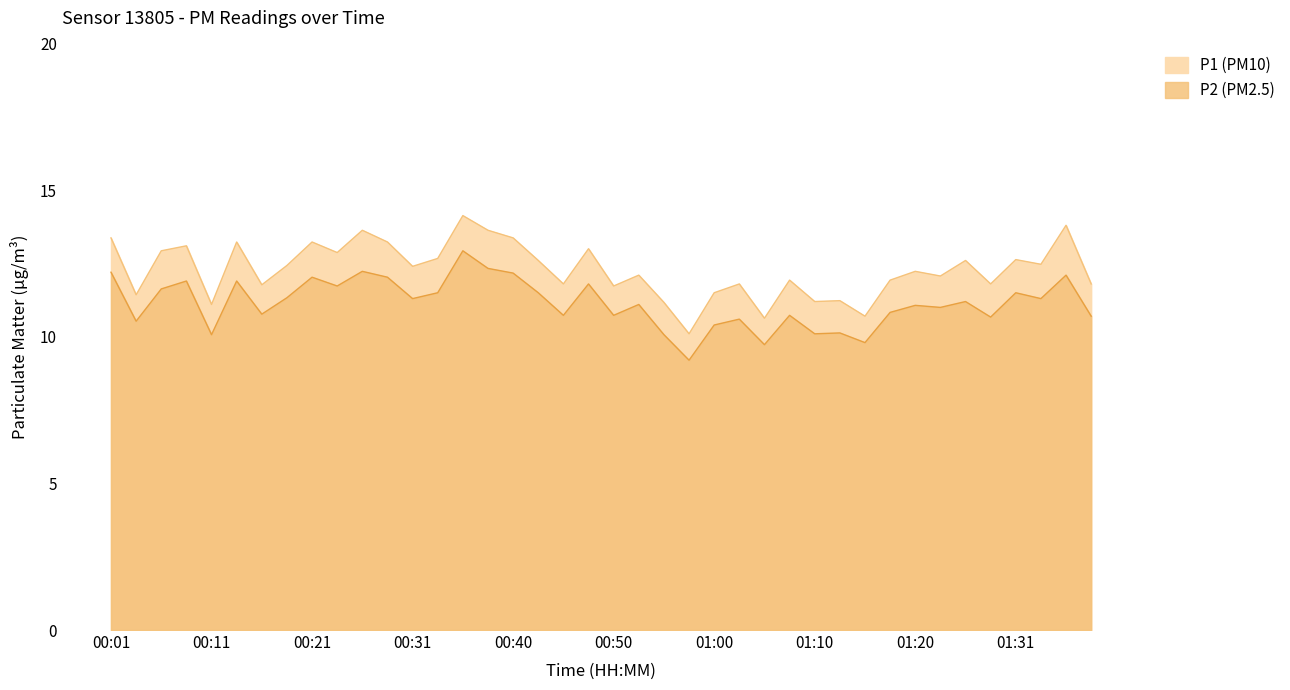

What is the spread (max minus min) of values at 00:01?

1.2